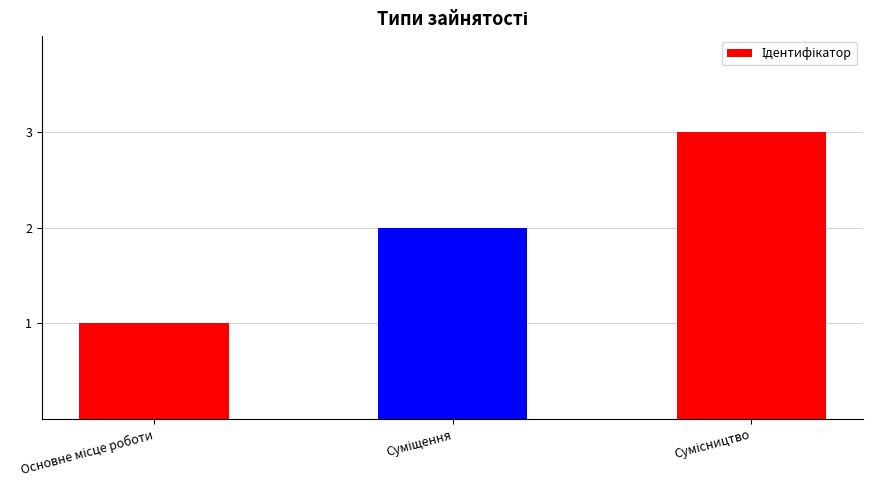

What is the sum of all values?

6